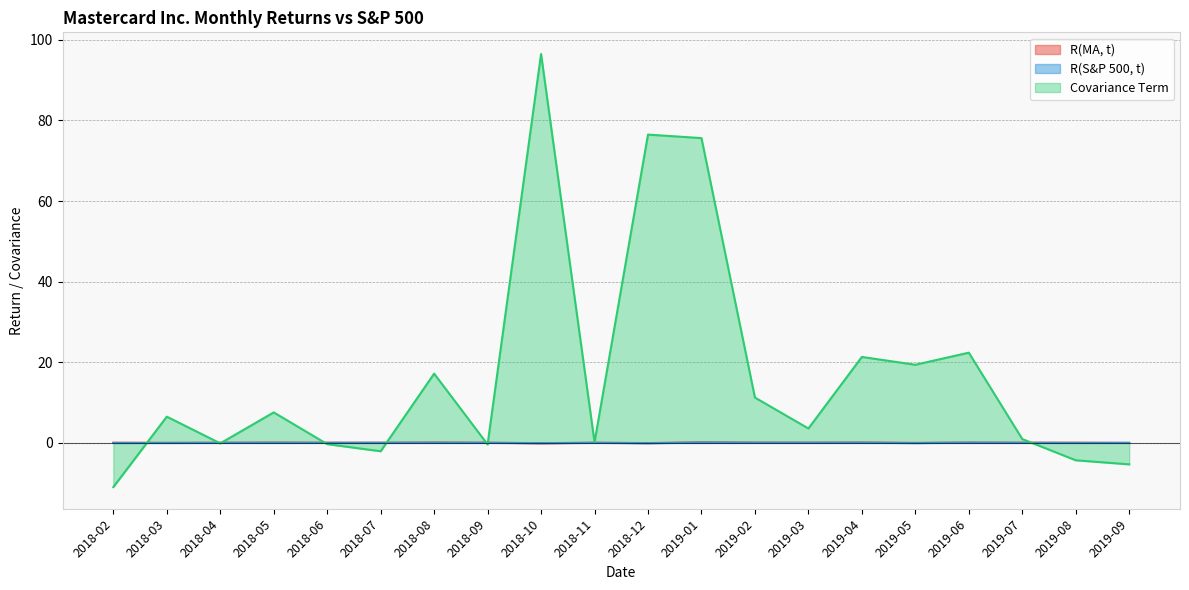

Which label corresponds to the smallest value in the chart?

2018-02